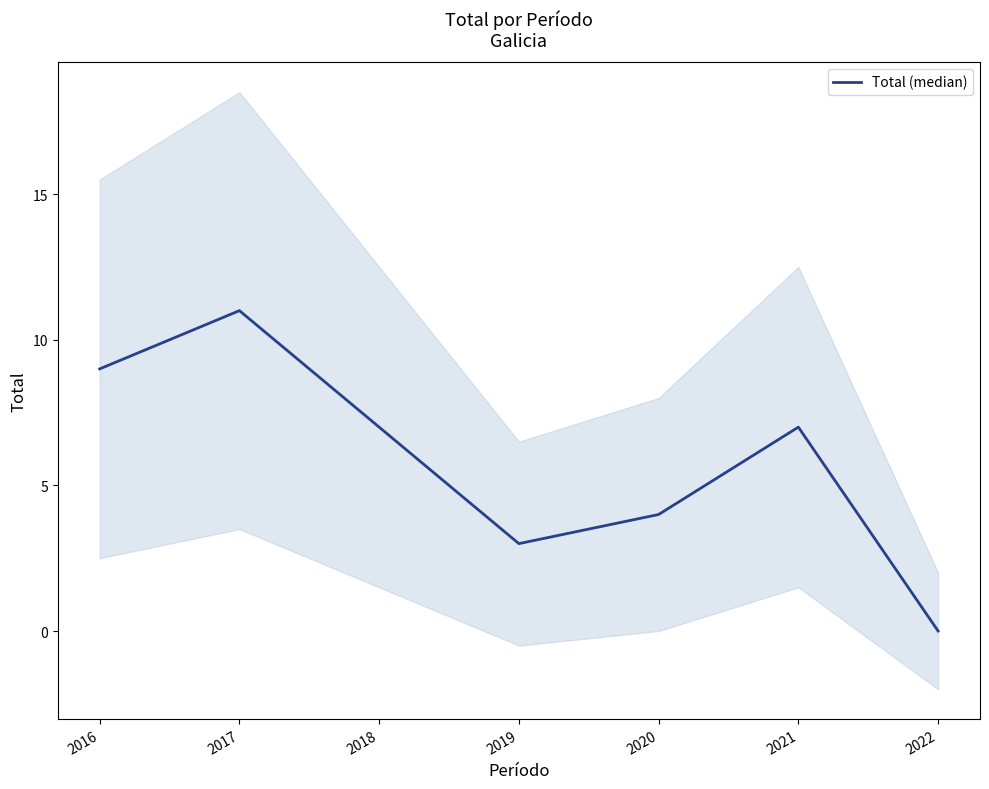

How many categories are shown in the chart?

7